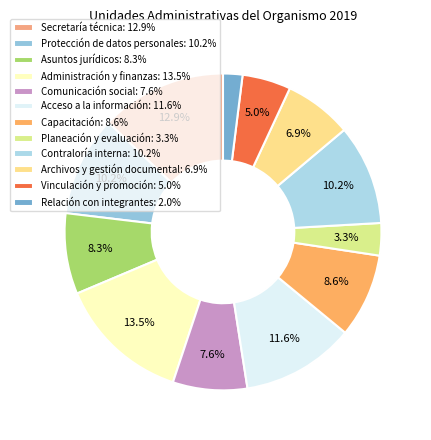

Combined, what portion of the pie is Capacitación and Vinculación y promoción?

13.5%